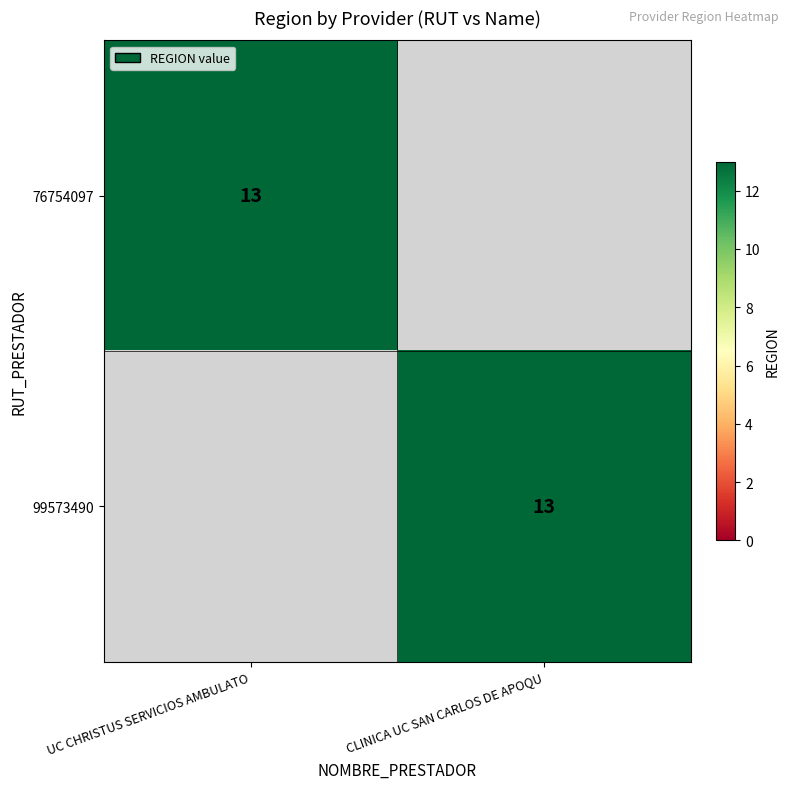

Is it true that 99573490 equals 4 at CLINICA UC SAN CARLOS DE APOQU?

False